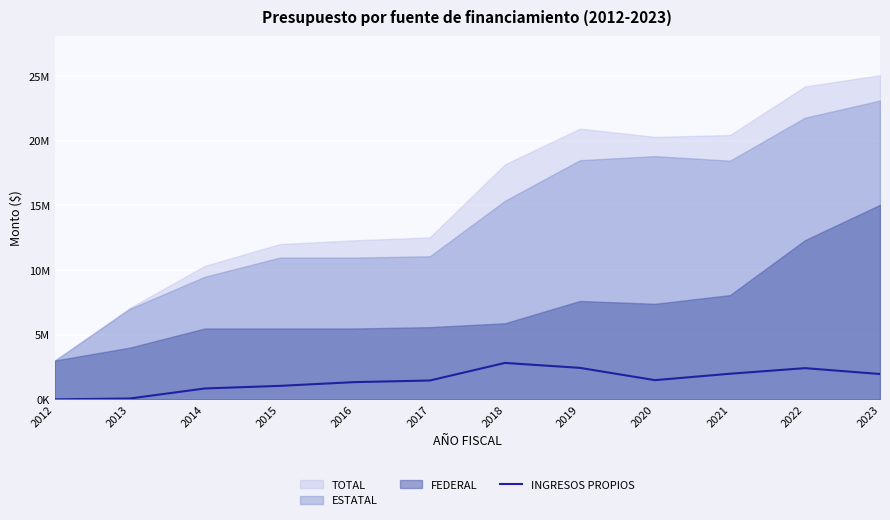

How many interior local peaks (higher than both neighbors) does the data have?

2